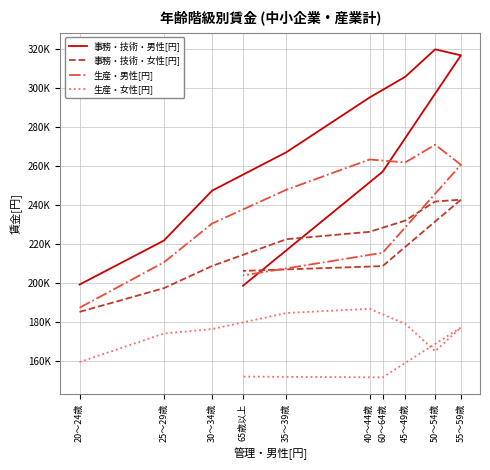

Is it true that 事務・技術・女性[円] equals 232185 at 45～49歳?

True